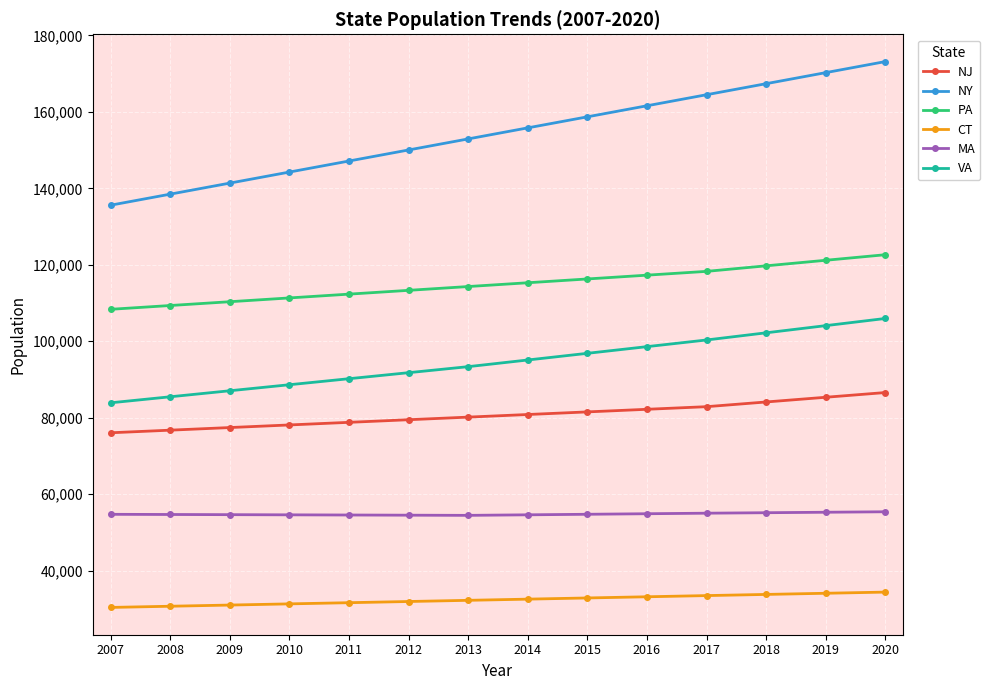

How many data points in MA are above 54751?

7